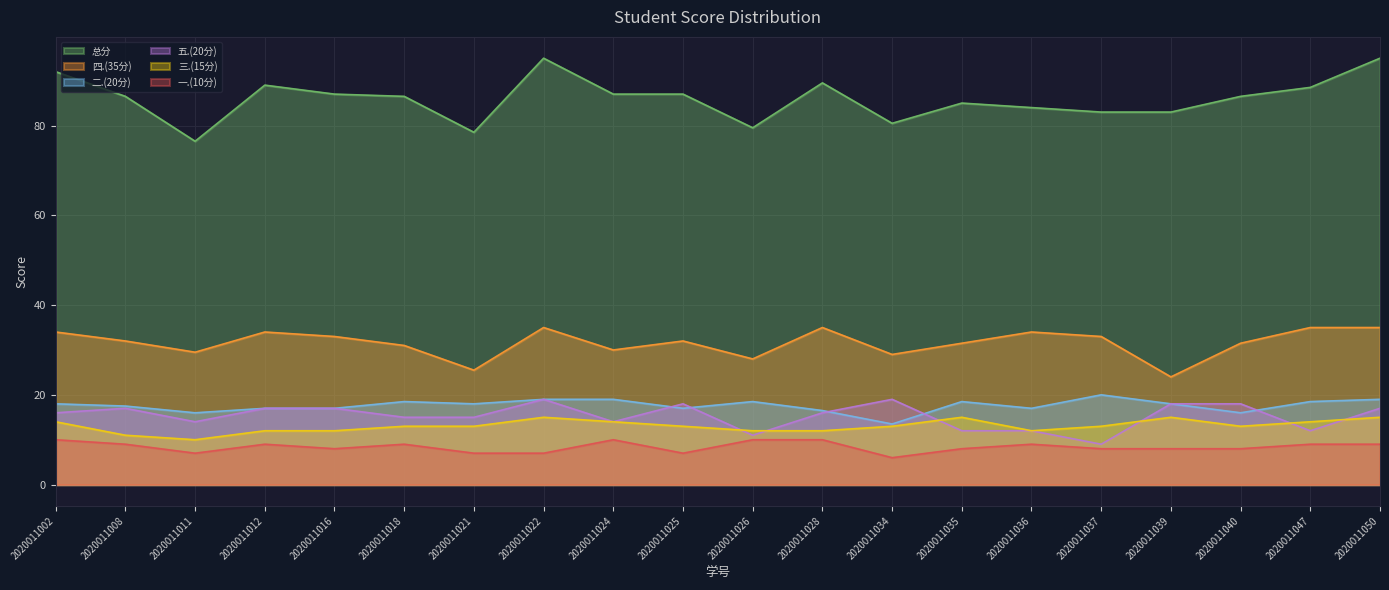

Rank the categories by 一.(10分) value from lowest to highest.

2020011034, 2020011011, 2020011021, 2020011022, 2020011025, 2020011016, 2020011035, 2020011037, 2020011039, 2020011040, 2020011008, 2020011012, 2020011018, 2020011036, 2020011047, 2020011050, 2020011002, 2020011024, 2020011026, 2020011028